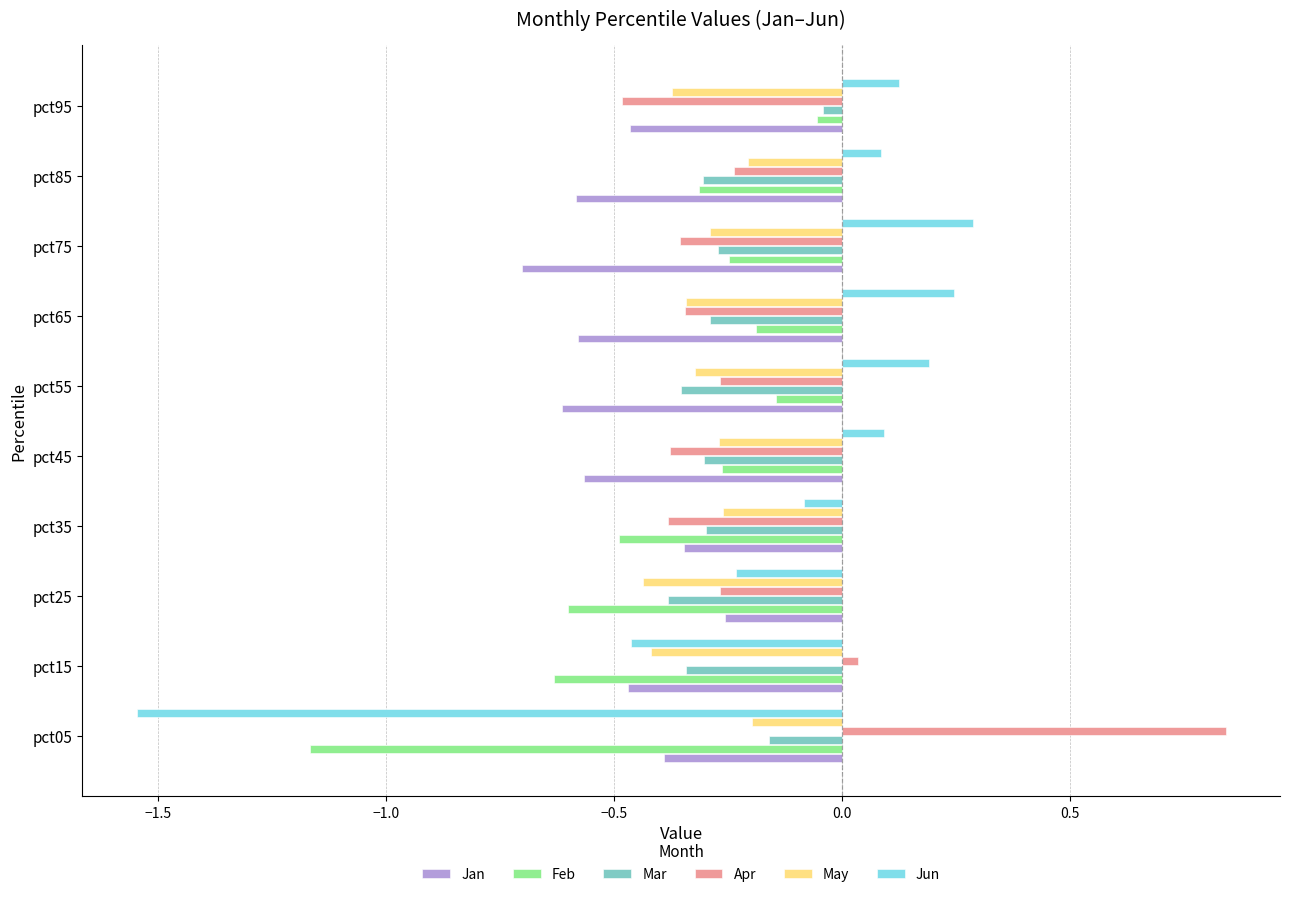

Is the value of Jan at pct55 greater than the value of Feb at pct65?

No